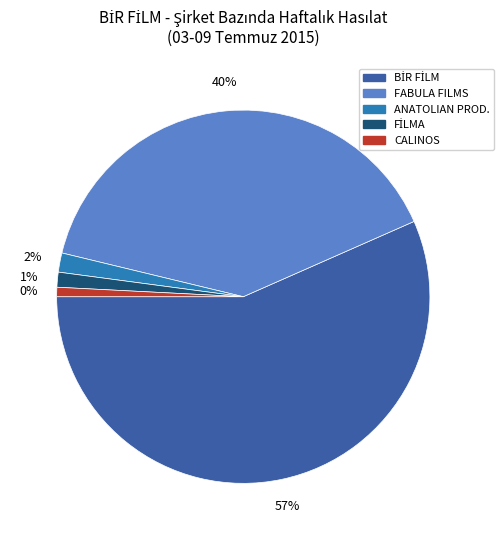

What is the change in value from BİR FİLM to ANATOLIAN PROD.?

-38598.0